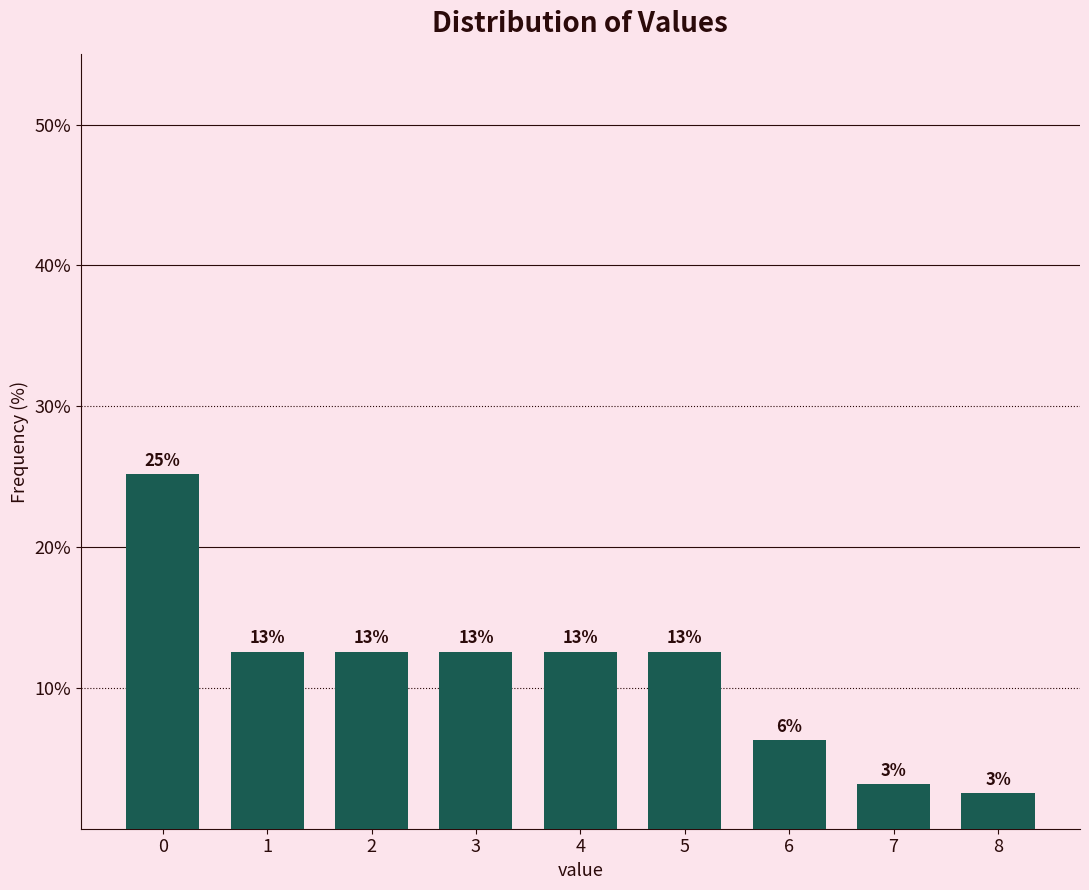

Does the chart contain any negative values?

No